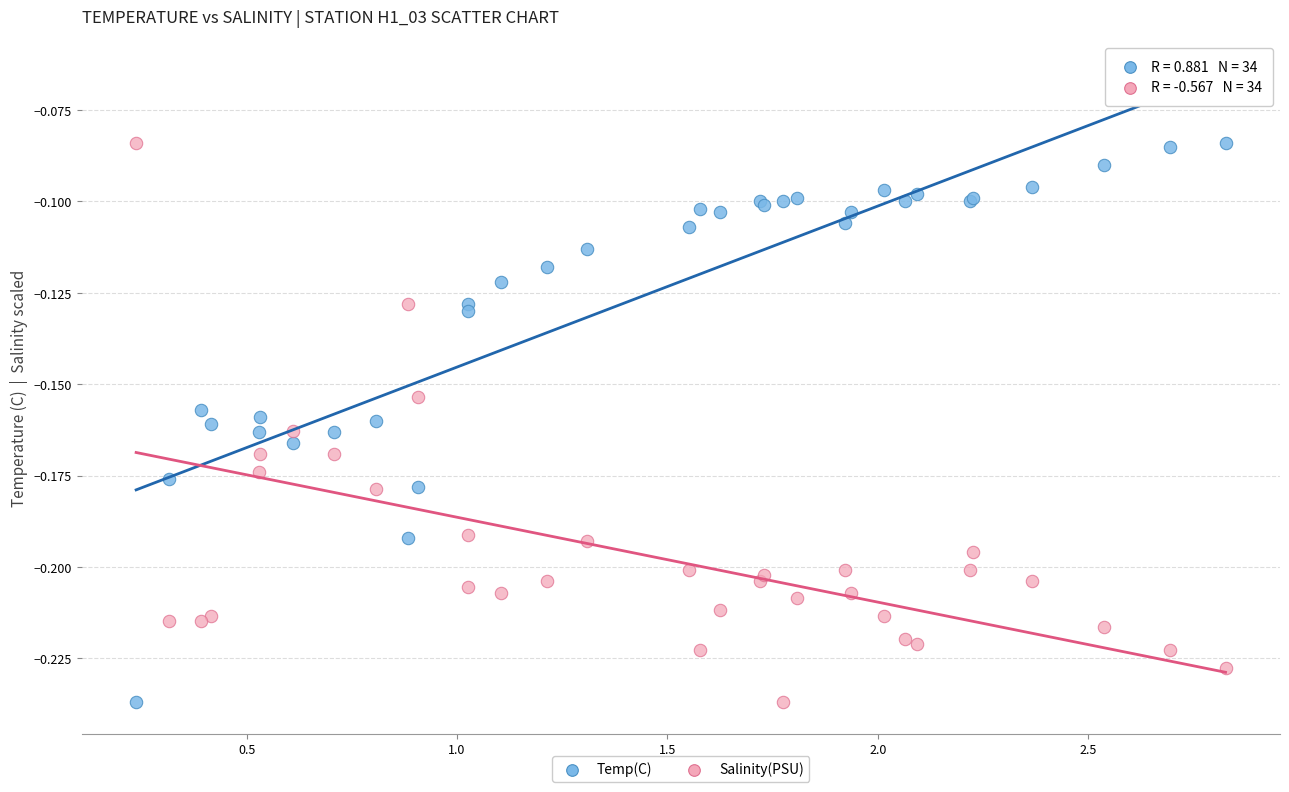

What is the X range (max minus min) for the scatter plot?

2.6